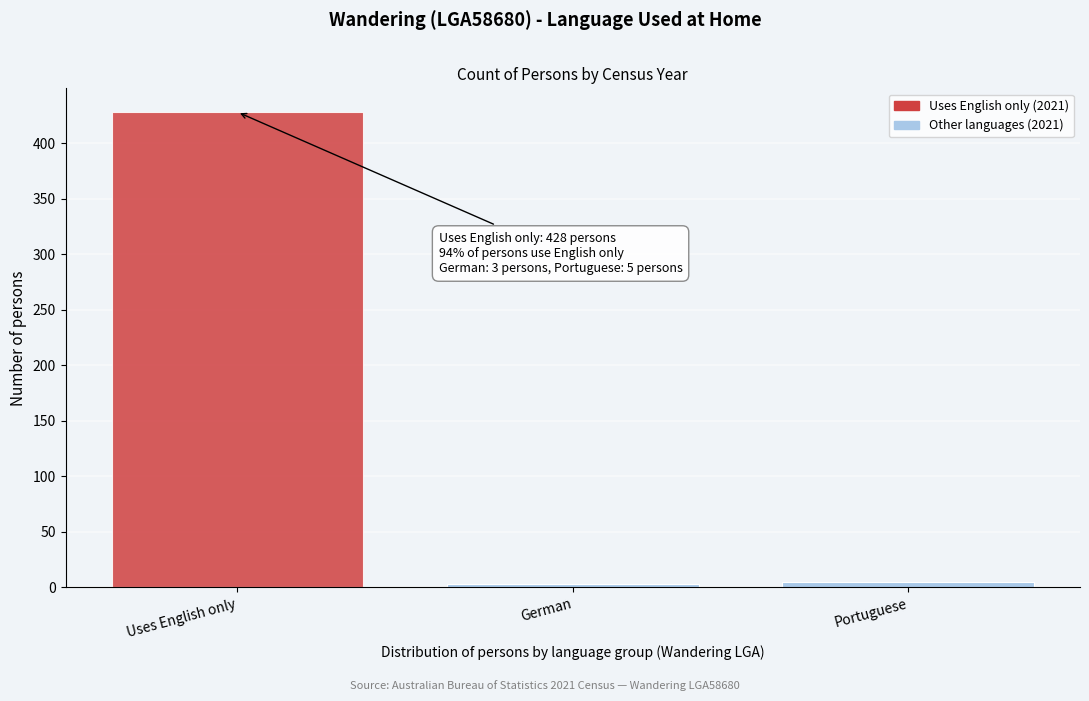

Reading left to right, extract all data points from this chart.

428	3	5